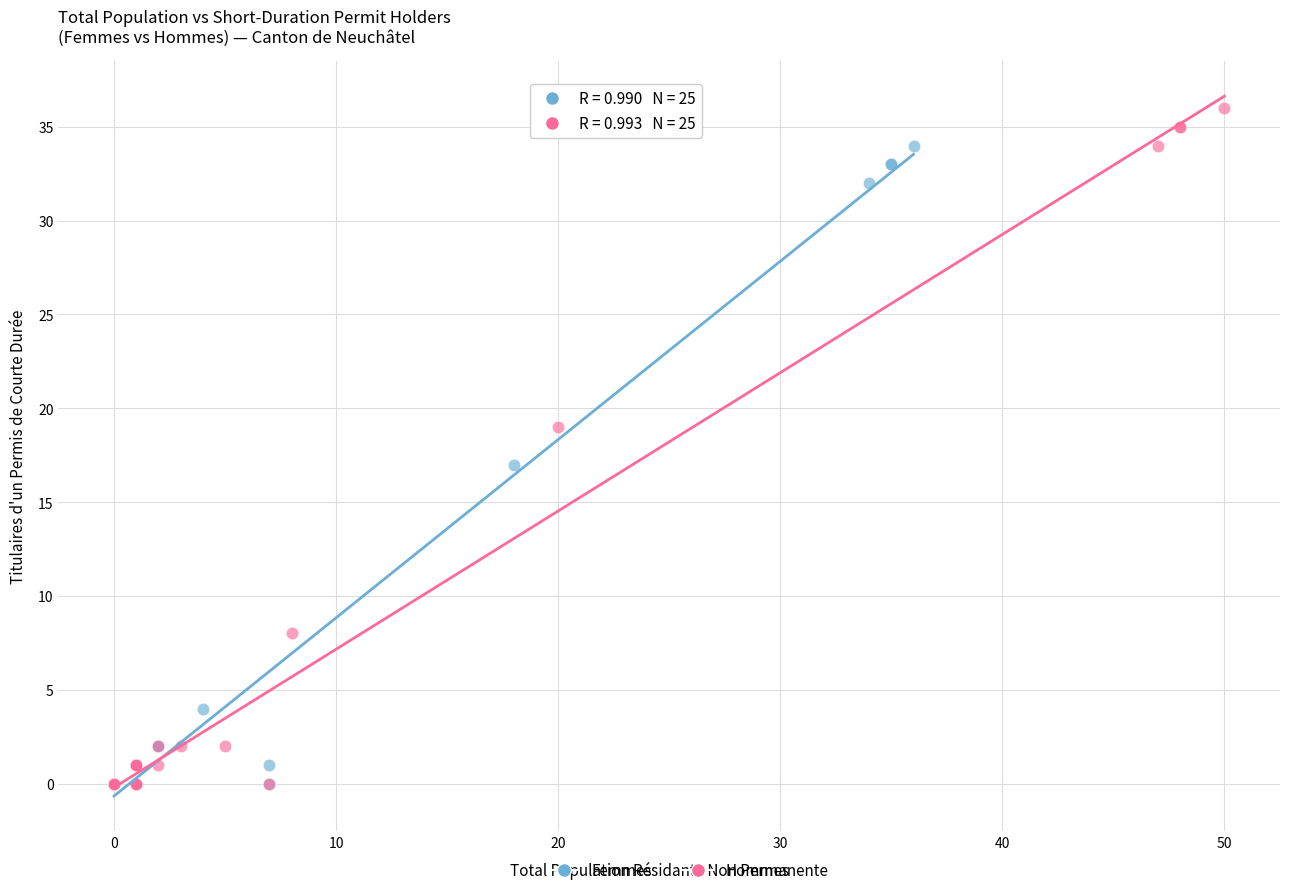

Which series contains the highest Y value?

Hommes